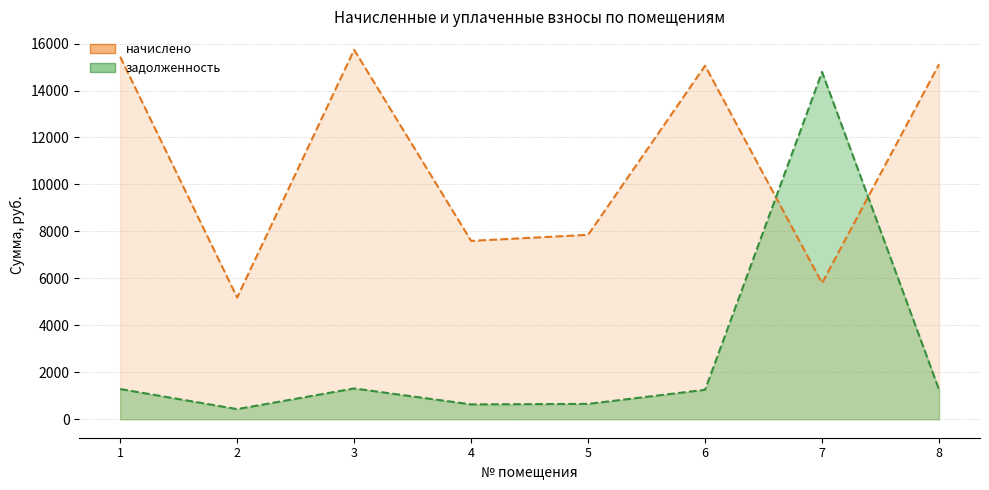

Reading left to right, extract all data points from this chart.

начислено: 1=15439.2	2=5183.4	3=15734.8	4=7596.5	5=7855.1	6=15057.6	7=5799.0	8=15119.2
задолженность: 1=1286.6	2=431.9	3=1311.2	4=633.0	5=654.6	6=1254.8	7=14792.9	8=1259.9